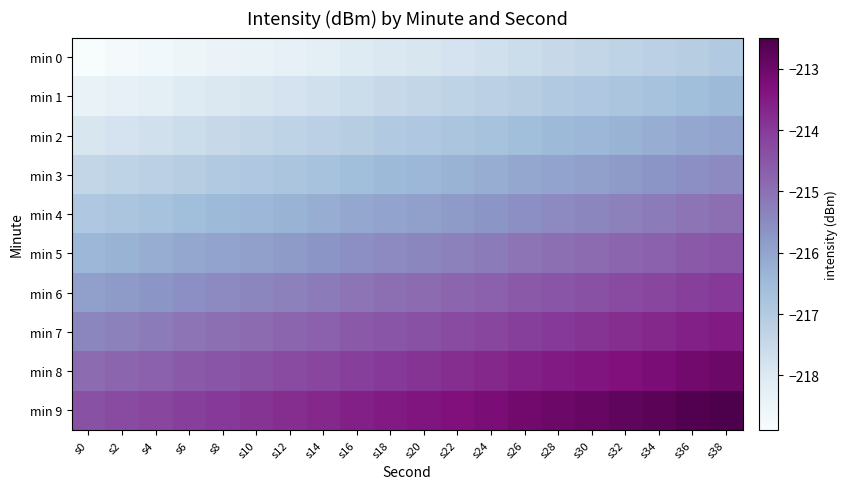

What is the total value across all series at s20?

-2156.4